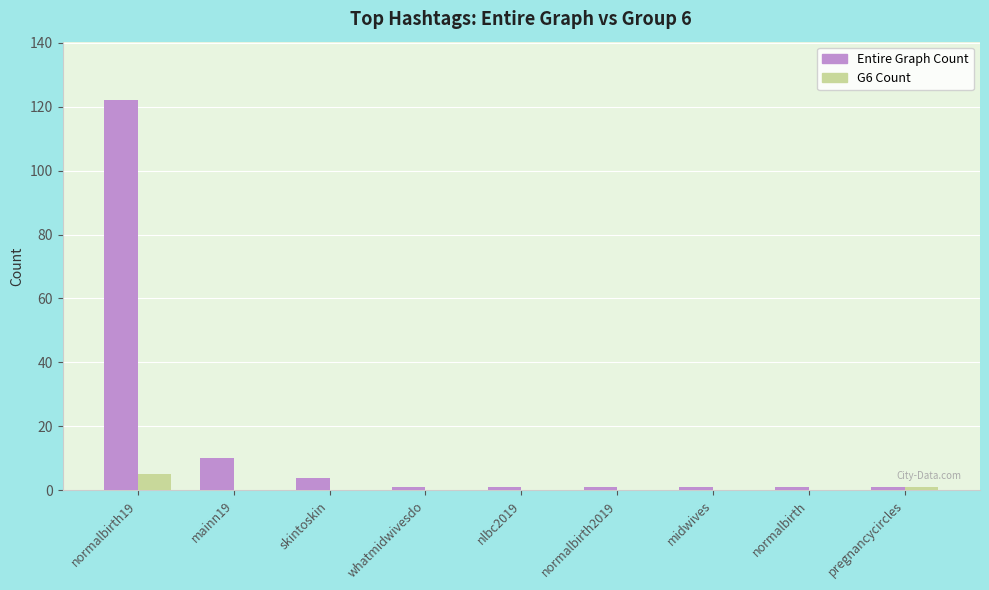

How many categories are shown in the chart?

9